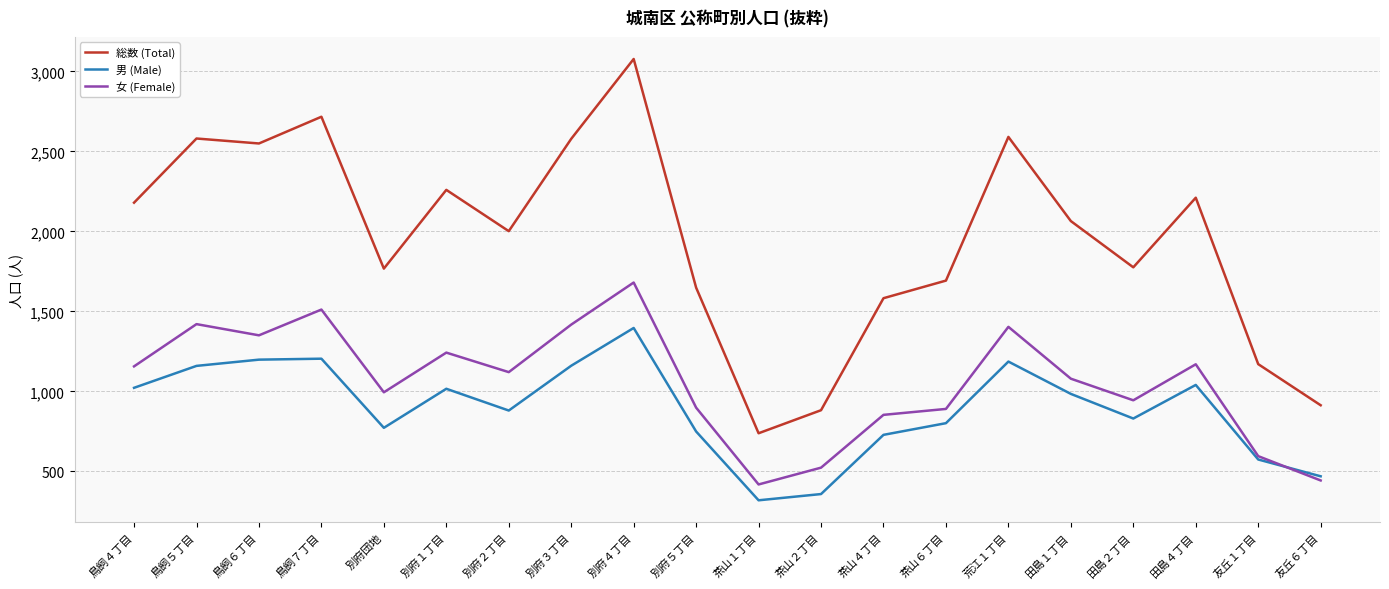

True or false: 総数 (Total) and 男 (Male) intersect in this chart.

False